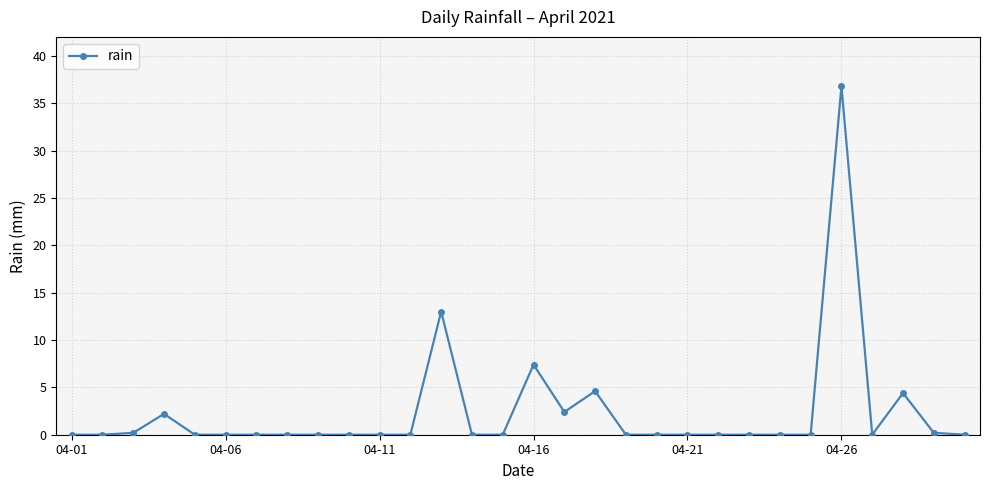

What is the sum of all values?

71.2